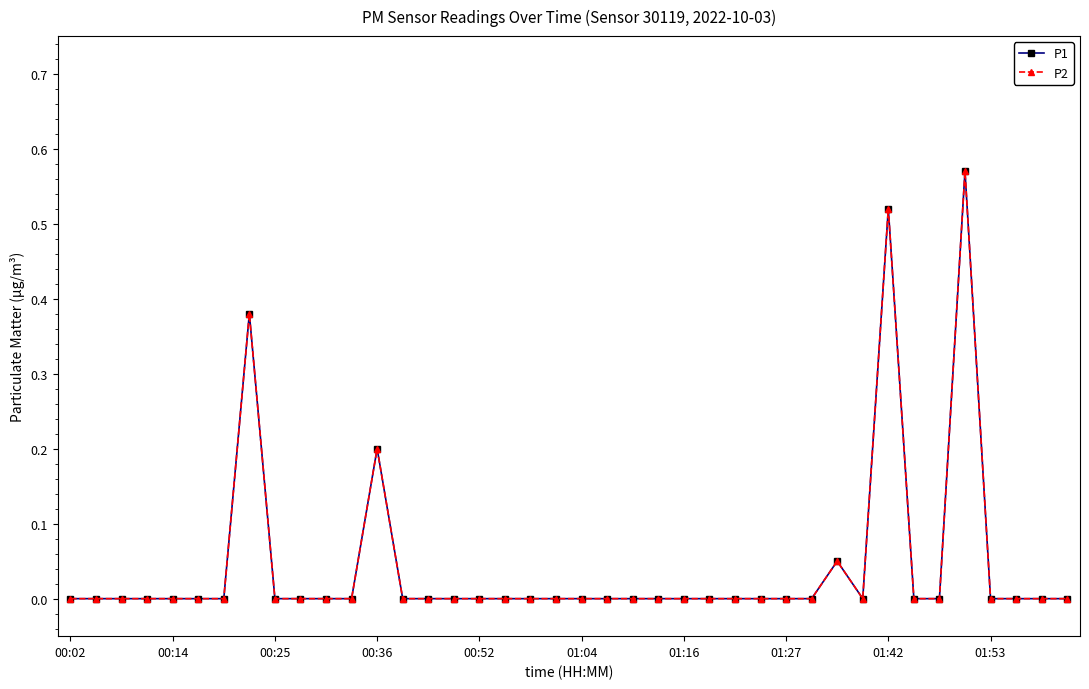

Does the chart have visible grid lines?

No